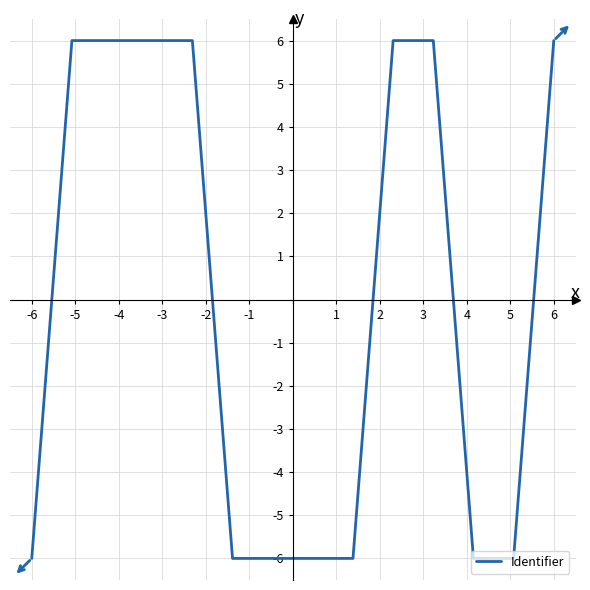

What is the maximum value shown in the chart?

6.0